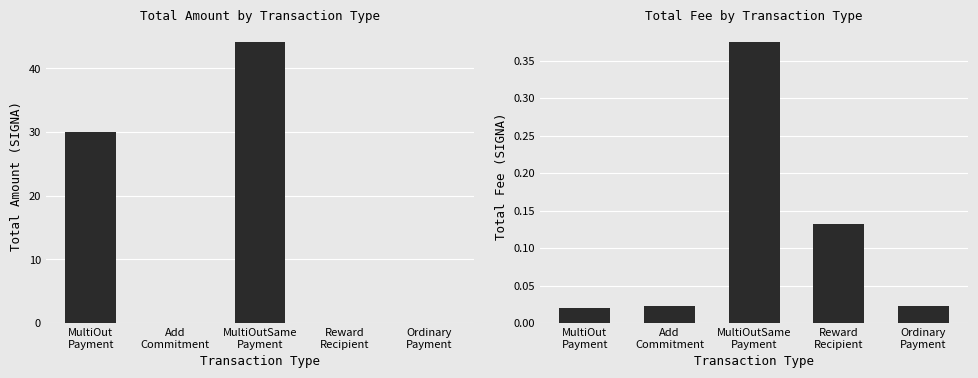

Which series has the largest range (max minus min)?

Total Amount